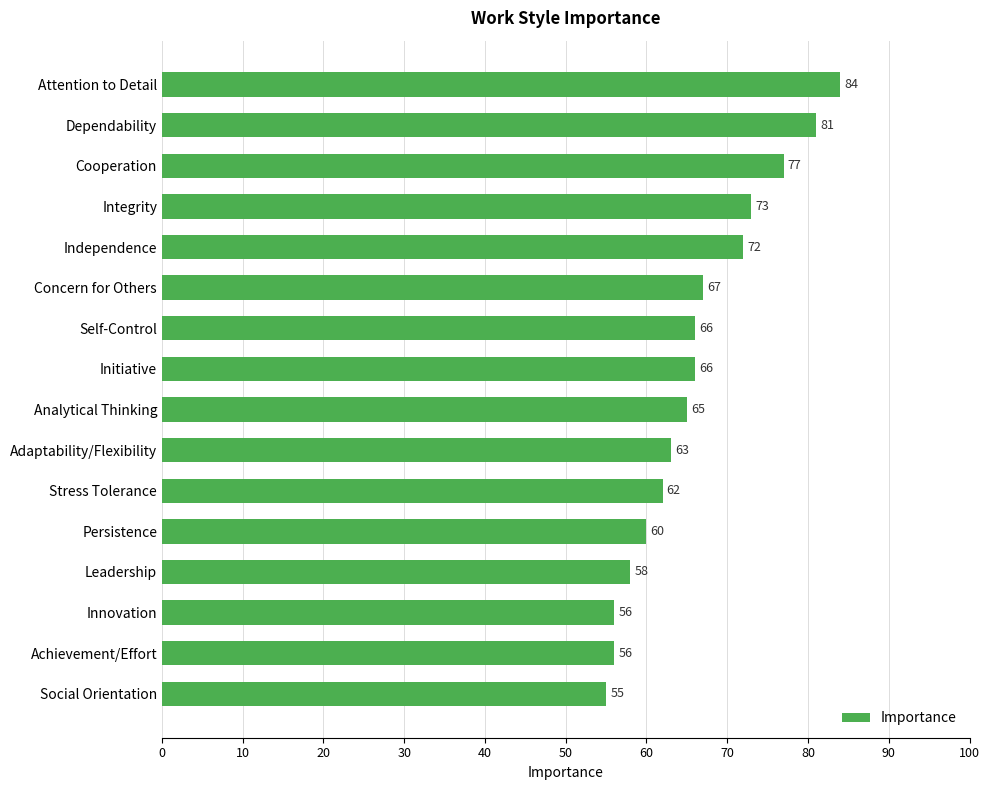

At which label is the value closest to 69?

Concern for Others